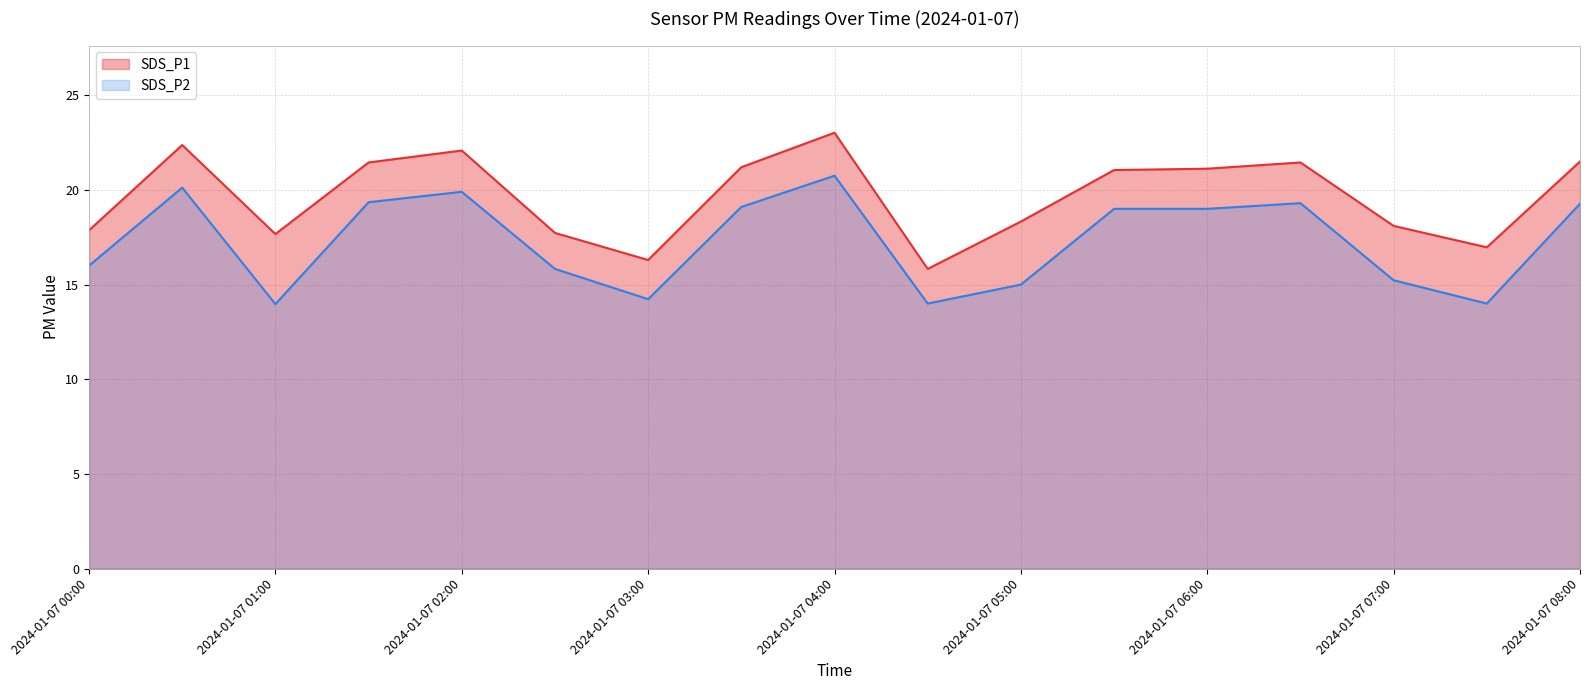

At which label is SDS_P1 closest to 19?

2024-01-07 05:00